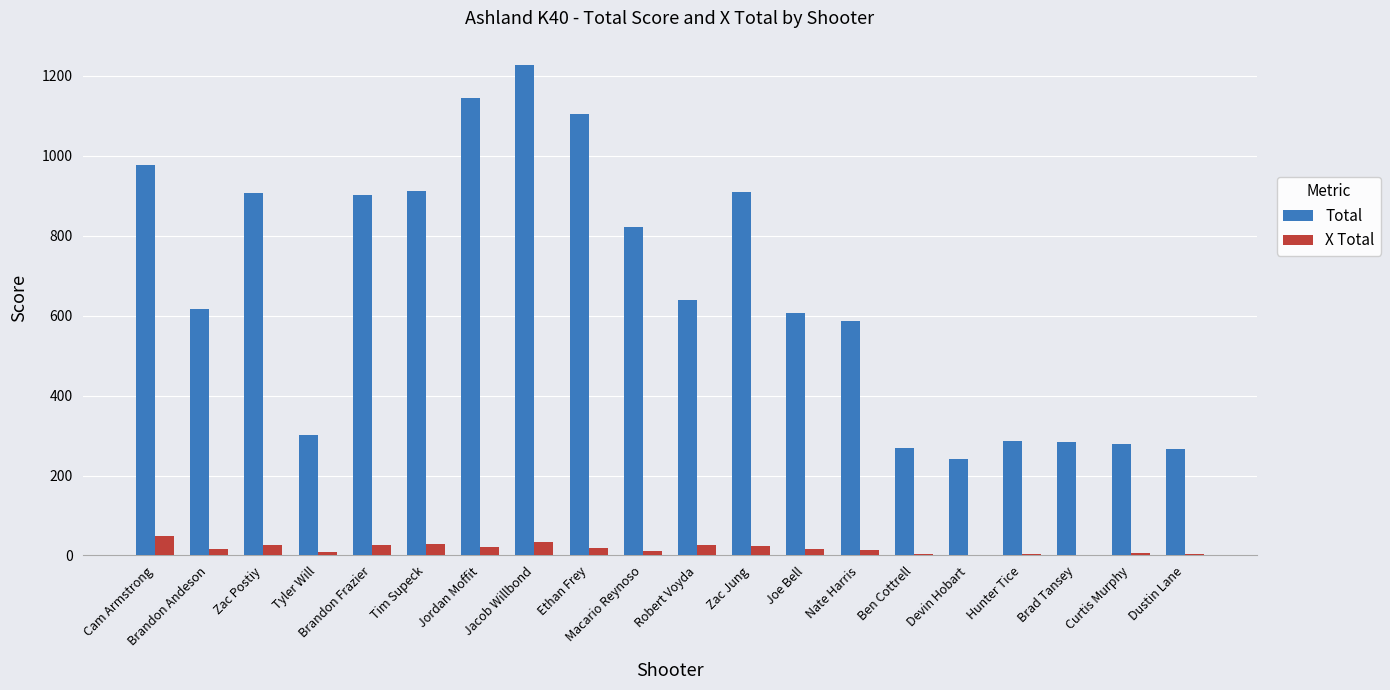

The value of Total at Macario Reynoso is 822. True or false?

True